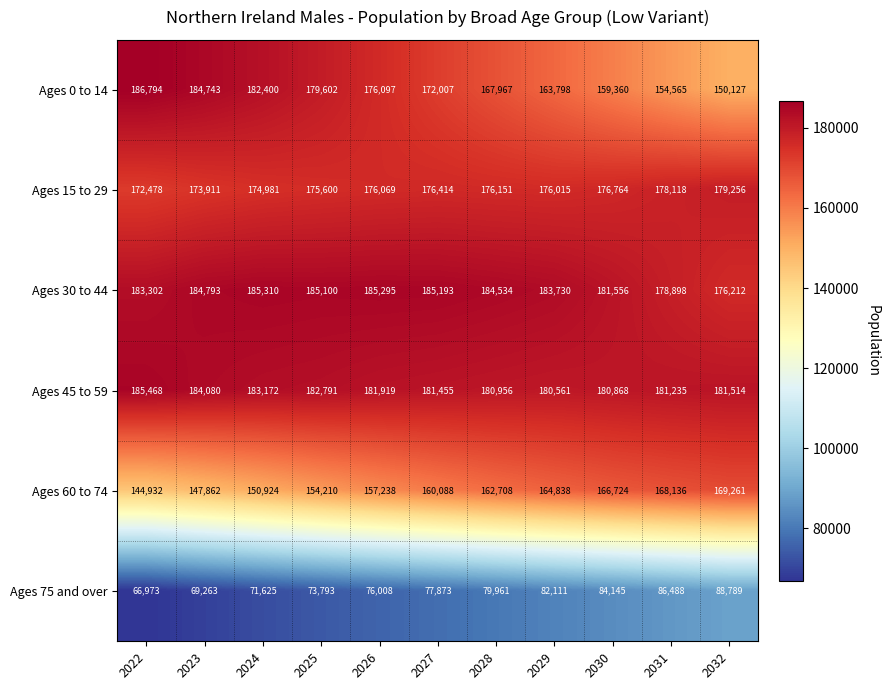

What is the greatest value displayed?

186794